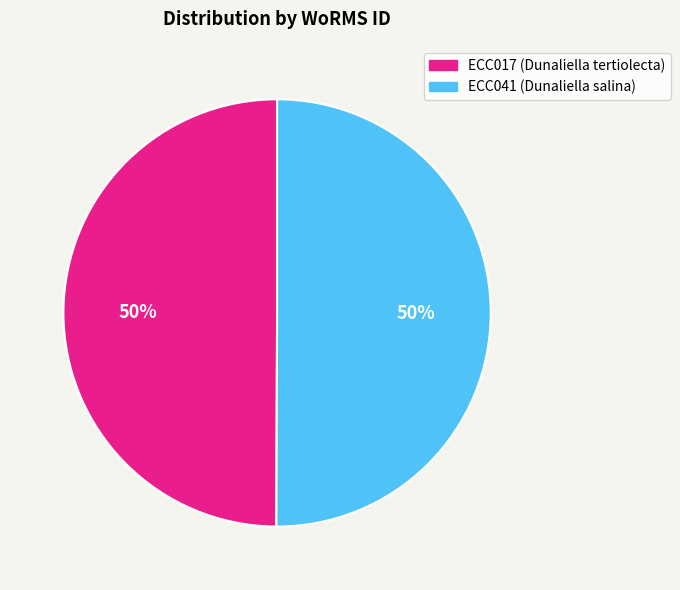

What is the ratio of the value at ECC017 to the value at ECC041?

1.0